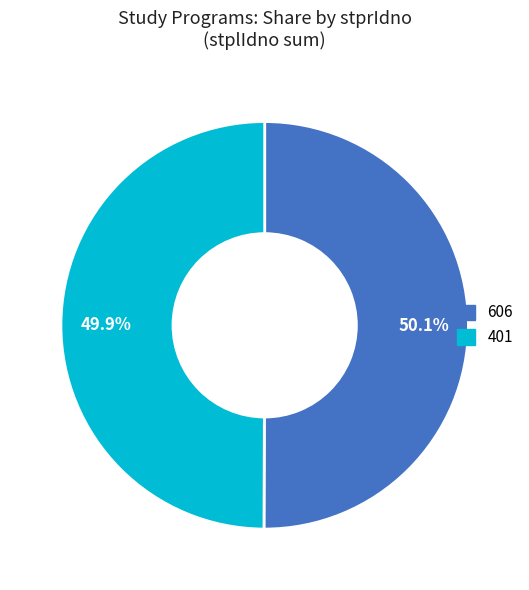

Is it true that 401 is 50% of the pie?

True